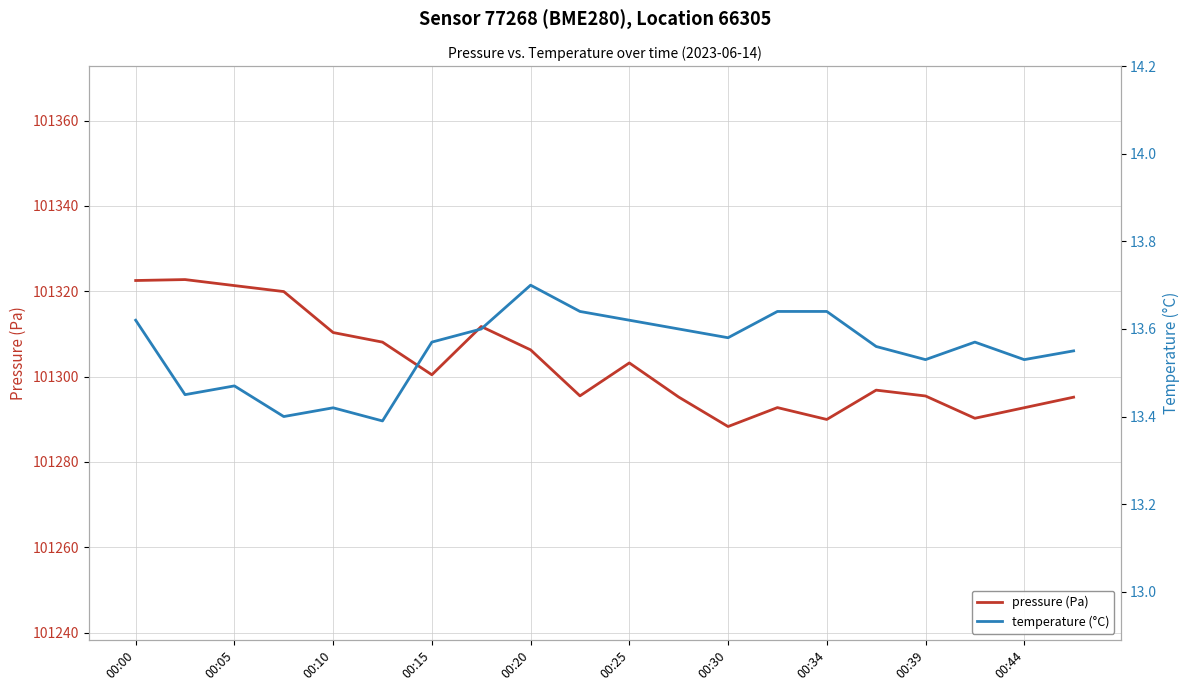

How many values in the pressure (Pa) series are below 101300?

10